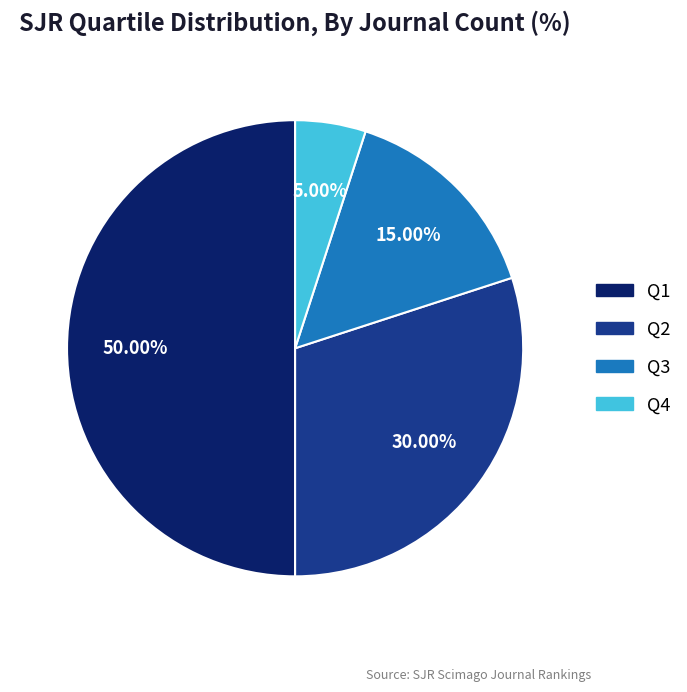

Is the sum of Q2 and Q3 greater than half?

No